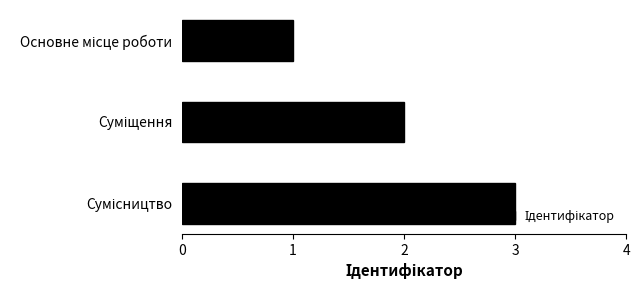

What is the sum of all values?

6